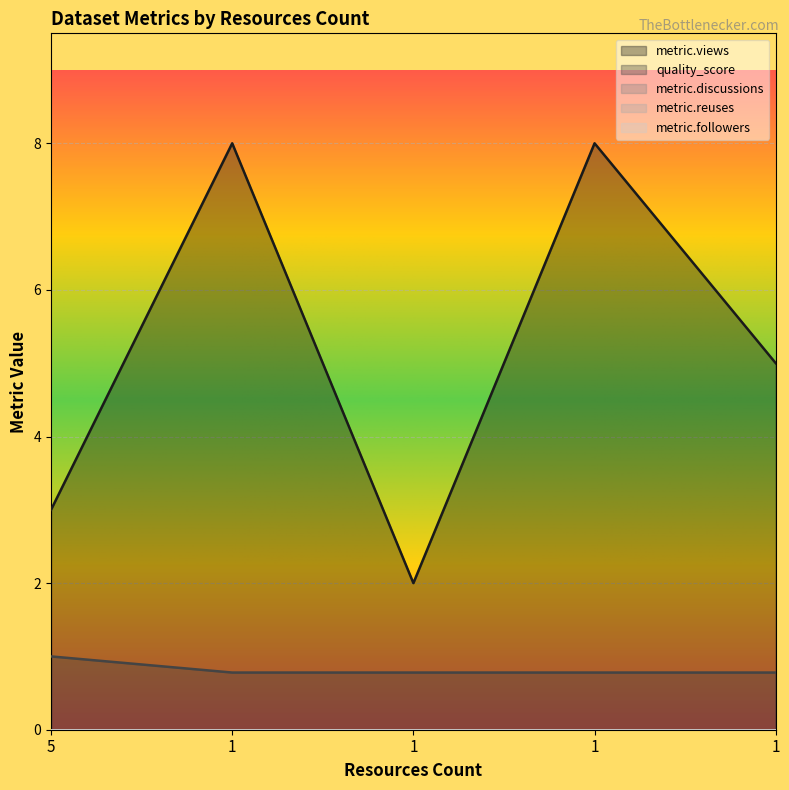

List the labels in order of metric.discussions value, smallest first.

5, 1, 1, 1, 1